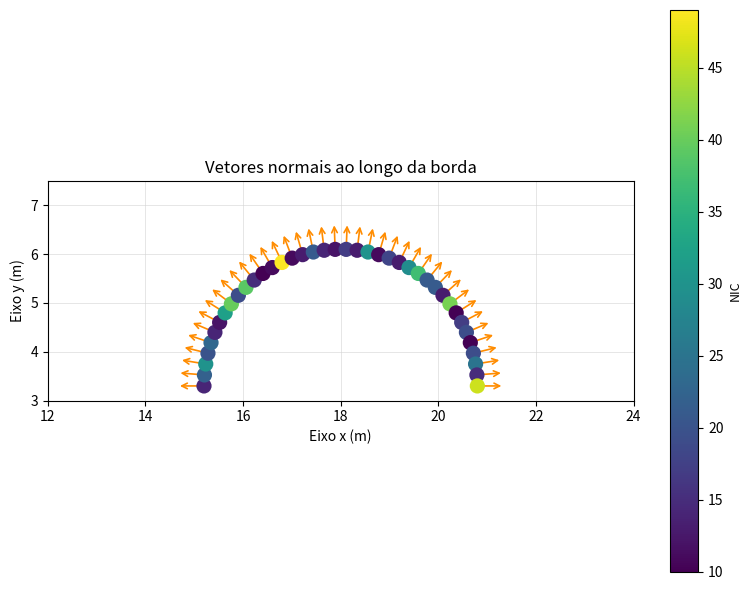

What is the range of X values (max minus min)?

5.6